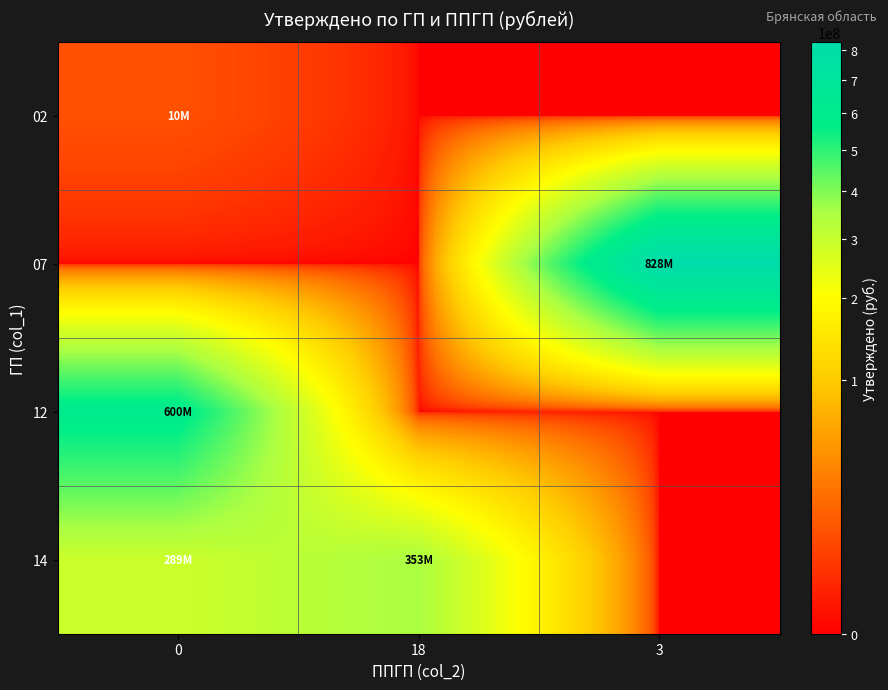

Count the number of categories in the chart.

3